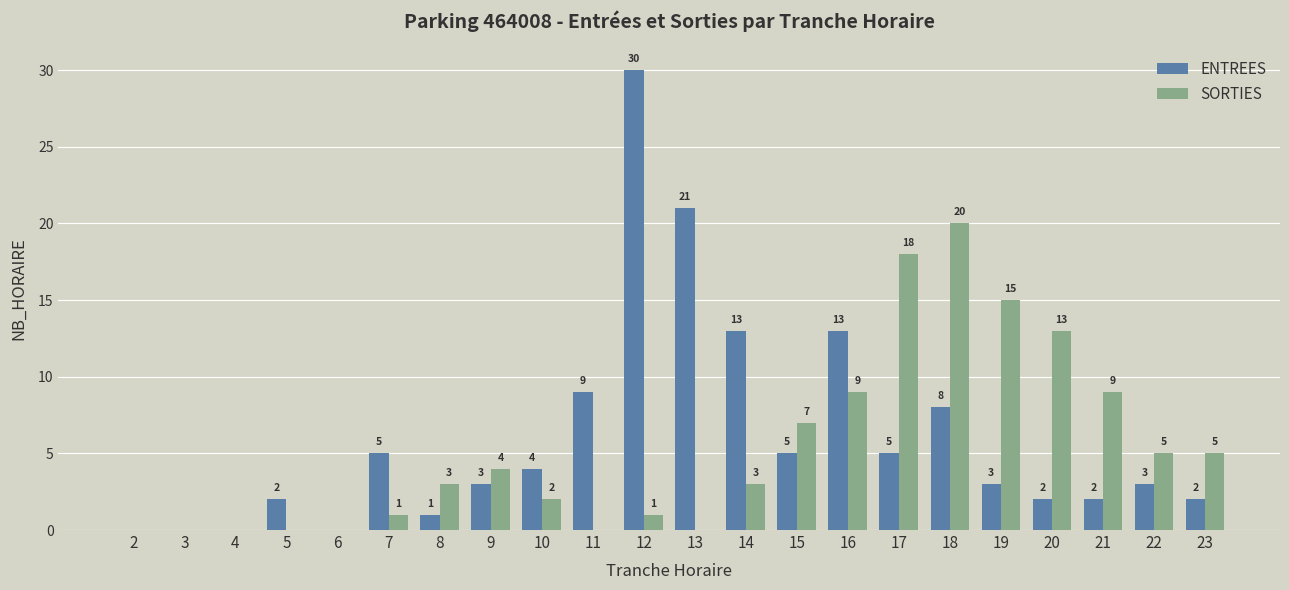

What is the spread (max minus min) of values at 17?

13